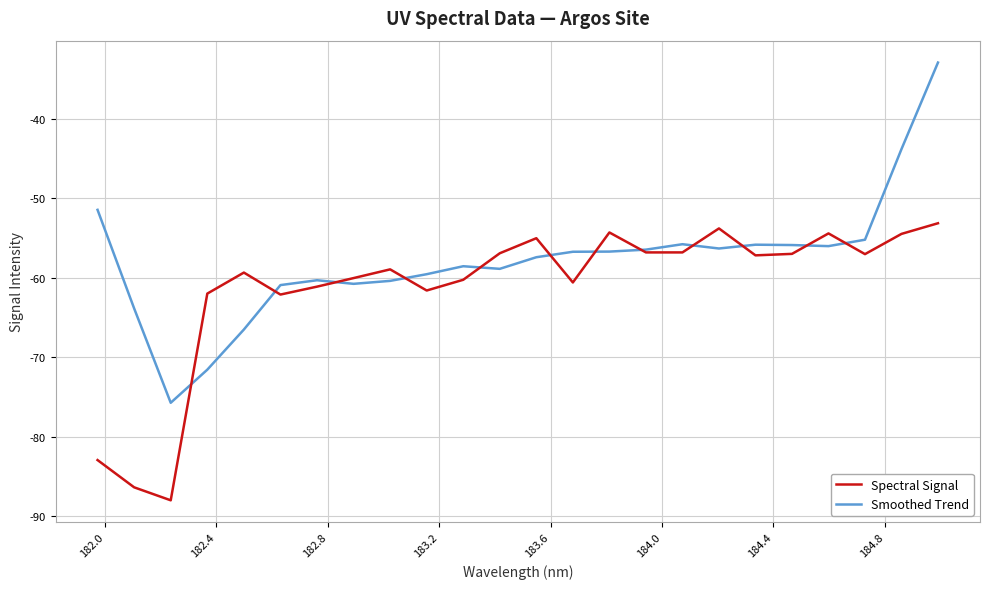

Rank the series by their average value, from lowest to highest.

Spectral Signal, Smoothed Trend